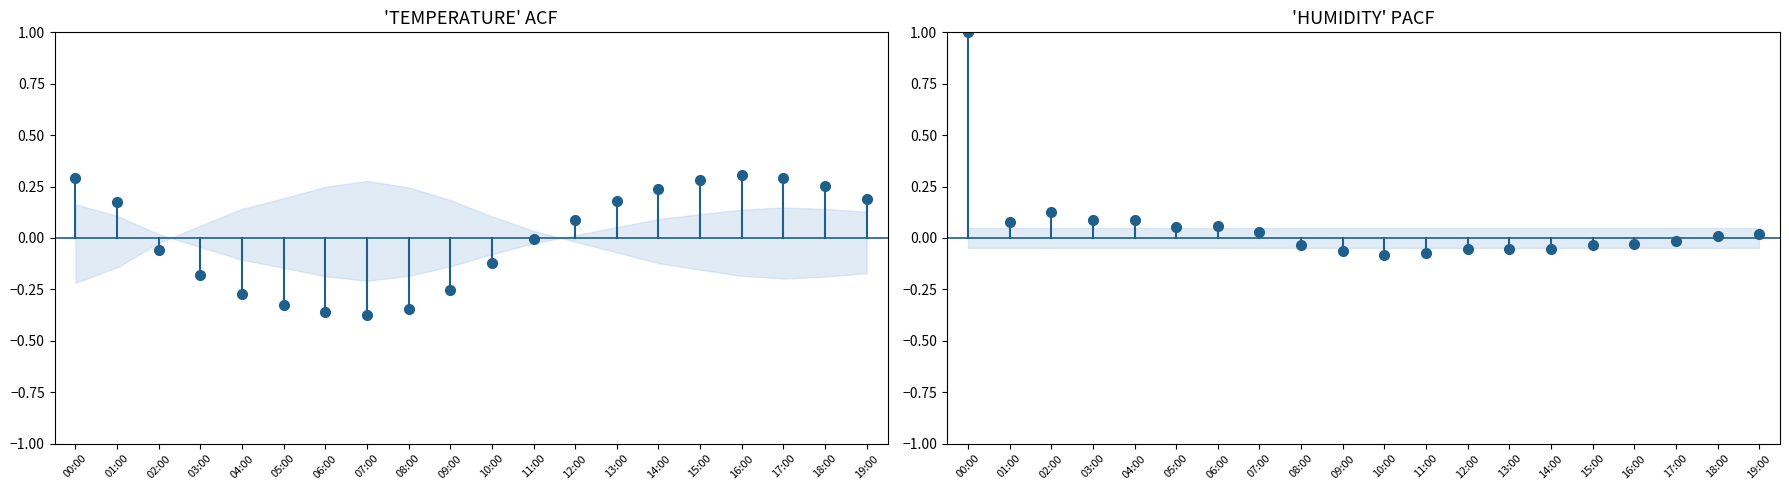

Is this an area chart (filled region under the line)?

No